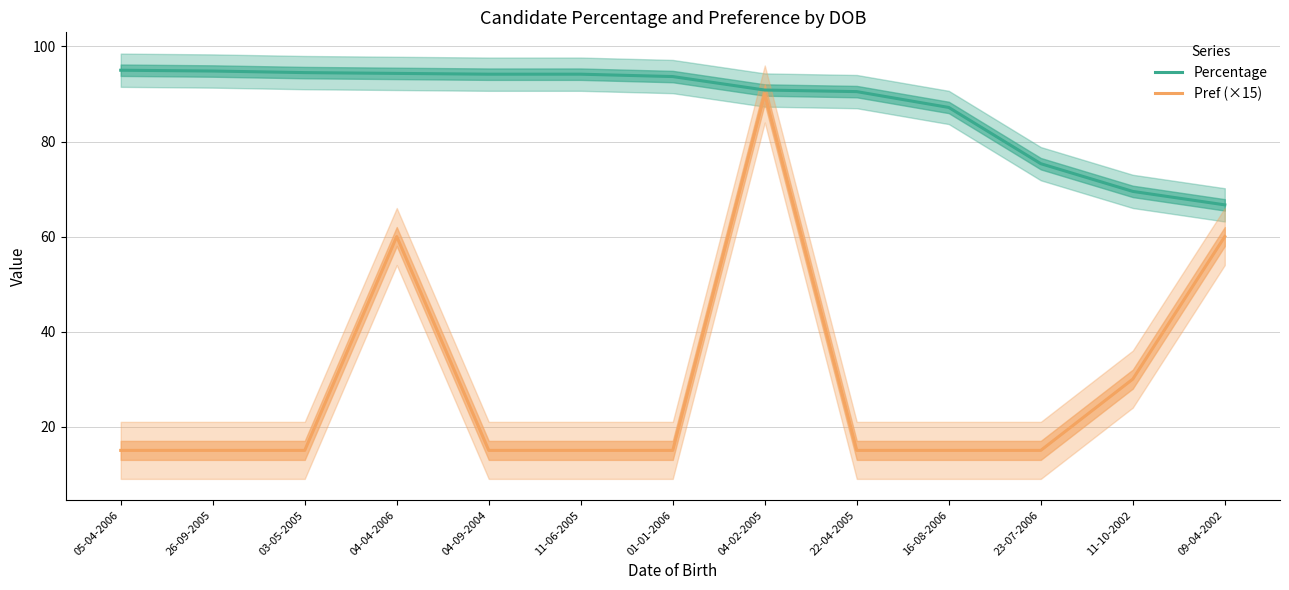

Does the chart have visible grid lines?

Yes